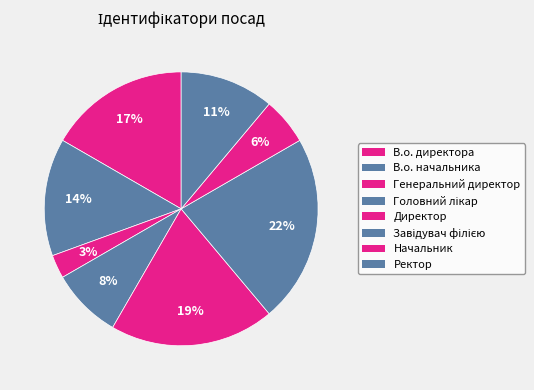

What is the largest slice in the pie chart?

Завідувач філією